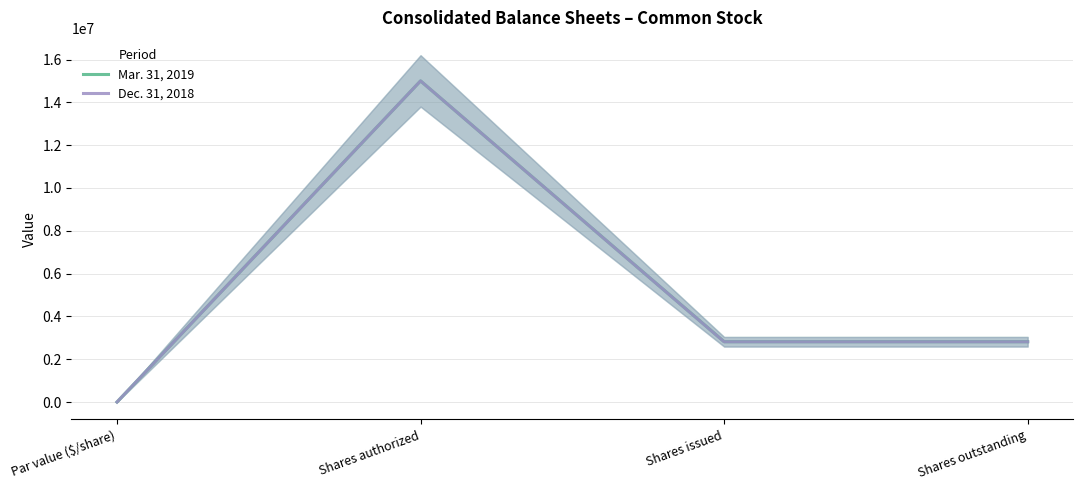

The Mar. 31, 2019 series shows 2817821 at Shares issued. True or false?

True